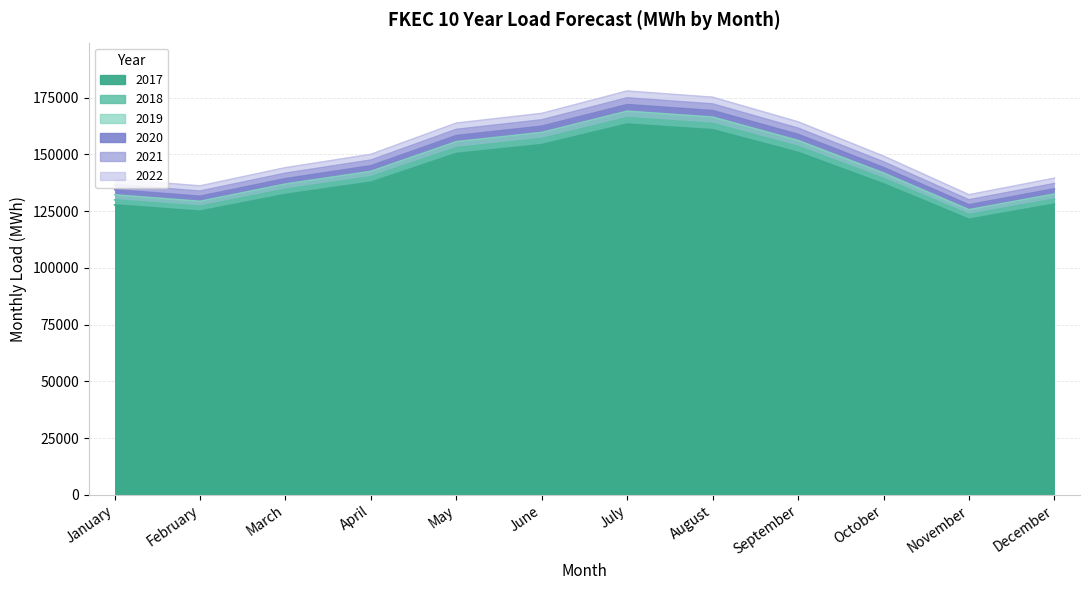

Which has a higher value, February or April?

April